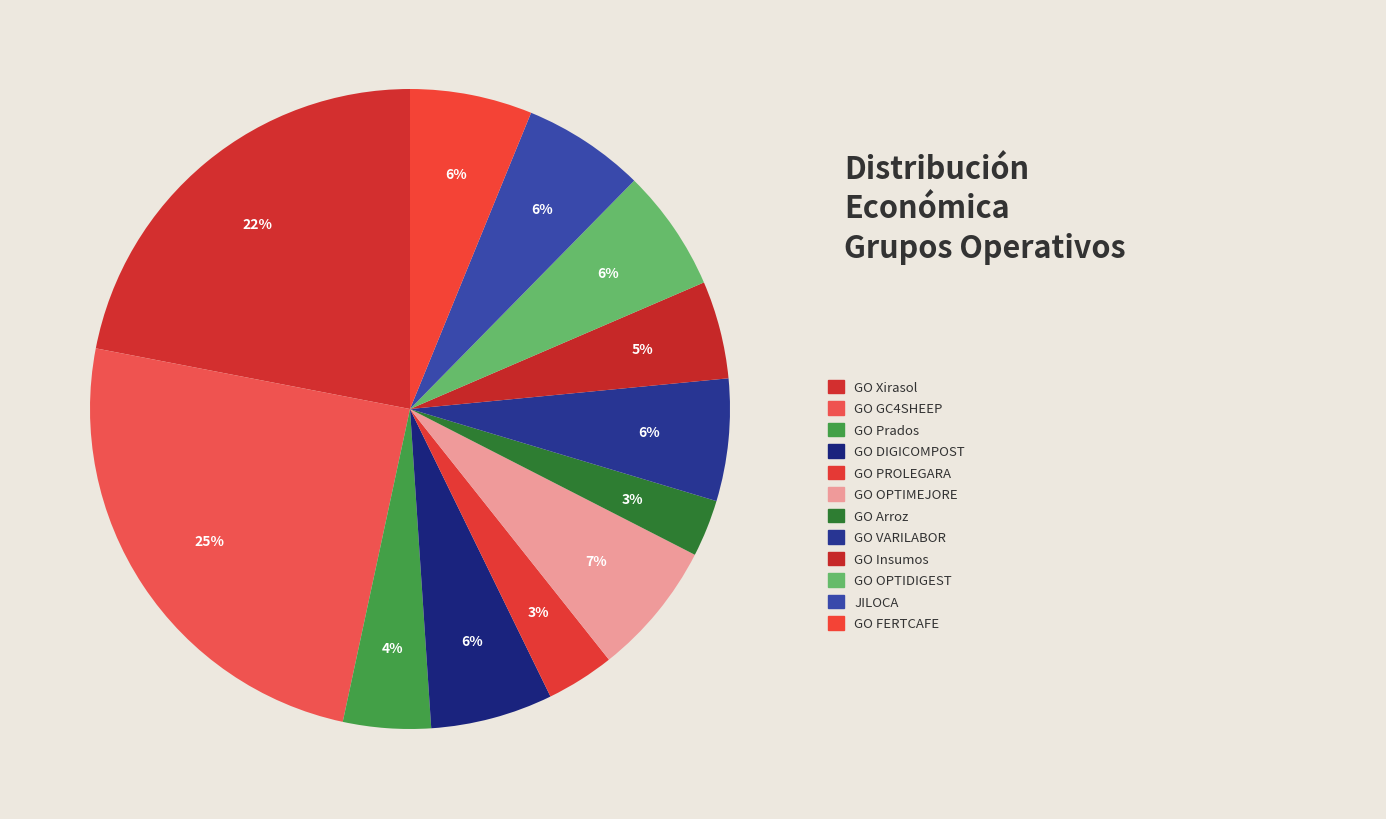

Rank the categories by value from lowest to highest.

GO Arroz Pirineos, GO PROLEGARA, GO Xestión de Prados, GO Insumos orgánicos, GO DIGICOMPOST, GO VARILABOR, GO OPTIDIGEST, ADEGAS E VIÑEDOS JILOCA, GO FERTCAFE, GO OPTIMEJOREPROAVI, GO Sanidade do Xirasol, GO GC4SHEEP